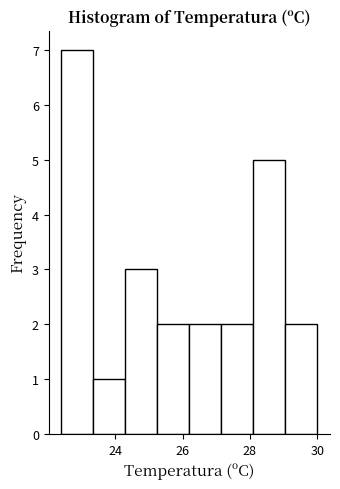

Over which range of the x-axis is the bar tallest?

22.40 to 23.35